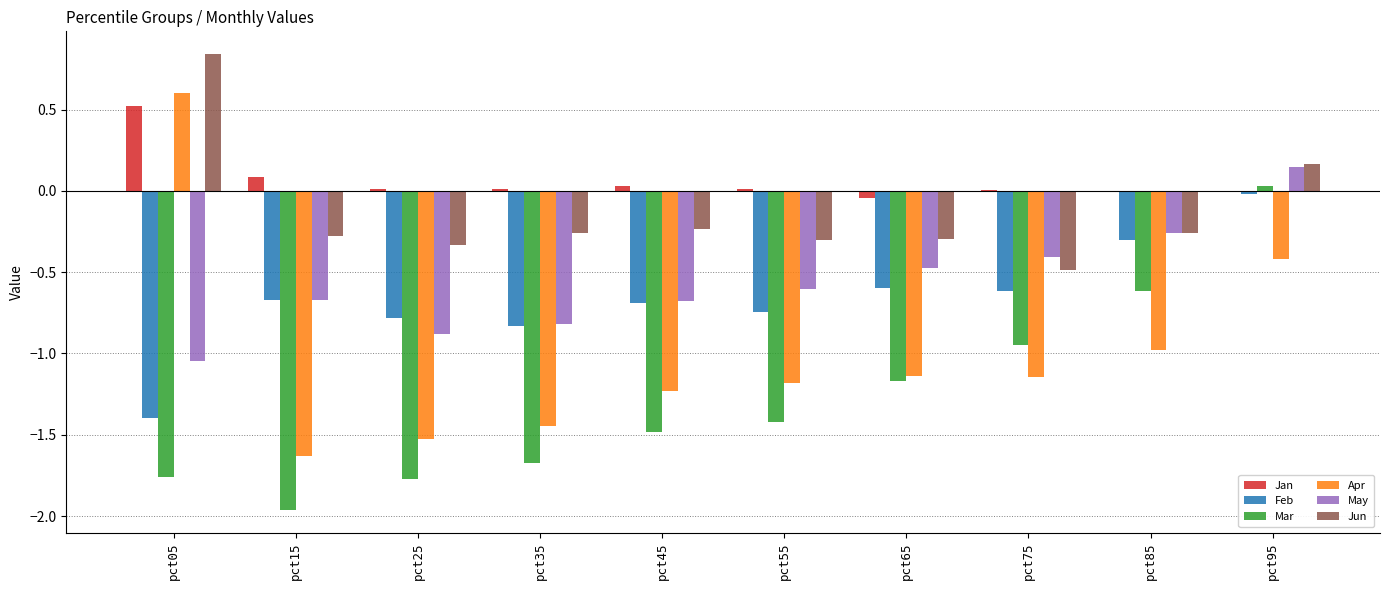

What is the total value across all series at pct15?

-5.1